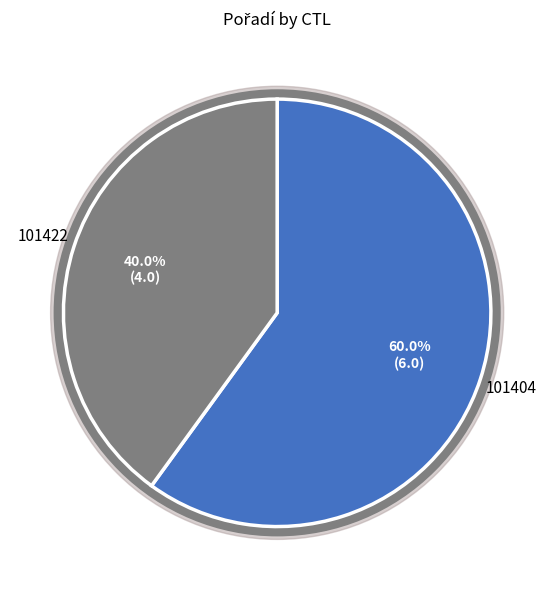

Combined, what portion of the pie is 101422 and 101420?

40.0%